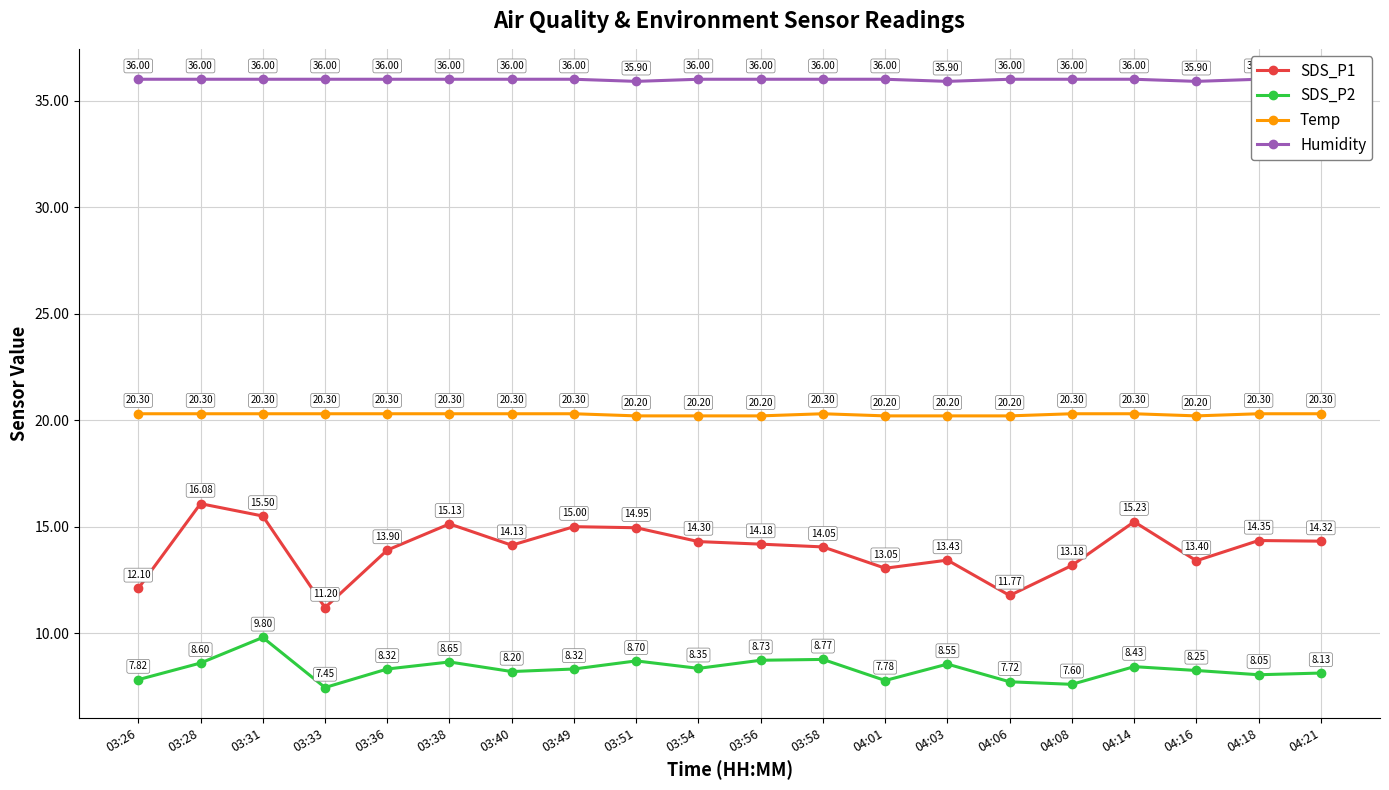

Reading left to right, list all the values displayed in this chart.

SDS_P1: 03:26=12.1	03:28=16.1	03:31=15.5	03:33=11.2	03:36=13.9	03:38=15.1	03:40=14.1	03:49=15.0	03:51=14.9	03:54=14.3	03:56=14.2	03:58=14.1	04:01=13.1	04:03=13.4	04:06=11.8	04:08=13.2	04:14=15.2	04:16=13.4	04:18=14.3	04:21=14.3
SDS_P2: 03:26=7.8	03:28=8.6	03:31=9.8	03:33=7.5	03:36=8.3	03:38=8.7	03:40=8.2	03:49=8.3	03:51=8.7	03:54=8.3	03:56=8.7	03:58=8.8	04:01=7.8	04:03=8.6	04:06=7.7	04:08=7.6	04:14=8.4	04:16=8.2	04:18=8.1	04:21=8.1
Temp: 03:26=20.3	03:28=20.3	03:31=20.3	03:33=20.3	03:36=20.3	03:38=20.3	03:40=20.3	03:49=20.3	03:51=20.2	03:54=20.2	03:56=20.2	03:58=20.3	04:01=20.2	04:03=20.2	04:06=20.2	04:08=20.3	04:14=20.3	04:16=20.2	04:18=20.3	04:21=20.3
Humidity: 03:26=36.0	03:28=36.0	03:31=36.0	03:33=36.0	03:36=36.0	03:38=36.0	03:40=36.0	03:49=36.0	03:51=35.9	03:54=36.0	03:56=36.0	03:58=36.0	04:01=36.0	04:03=35.9	04:06=36.0	04:08=36.0	04:14=36.0	04:16=35.9	04:18=36.0	04:21=36.0